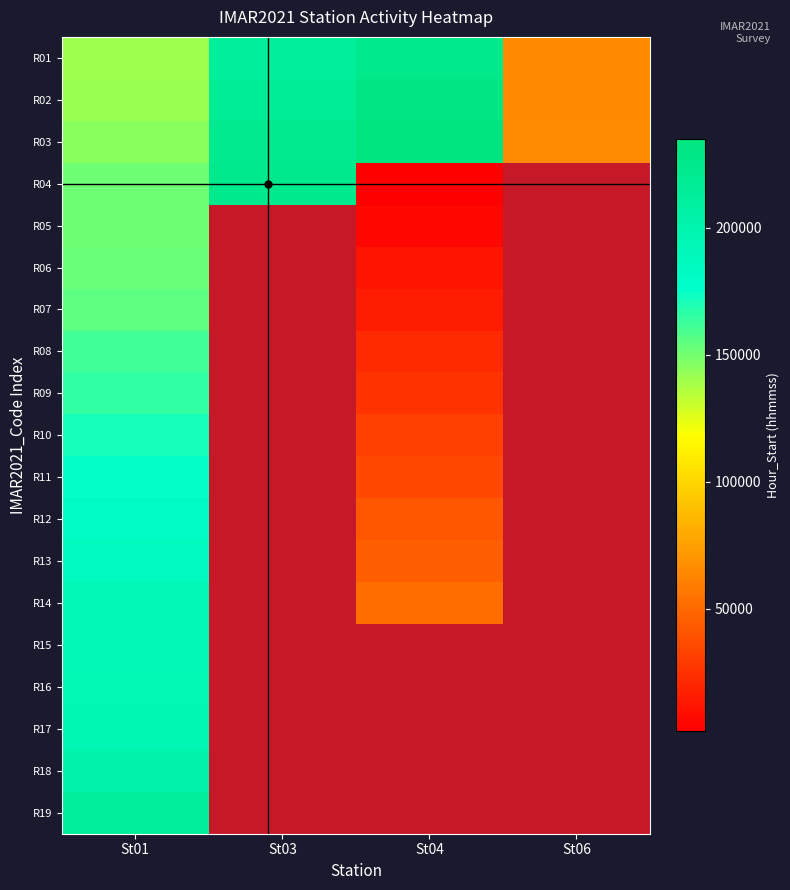

Is it true that R01 equals 65057.0 at St06?

True